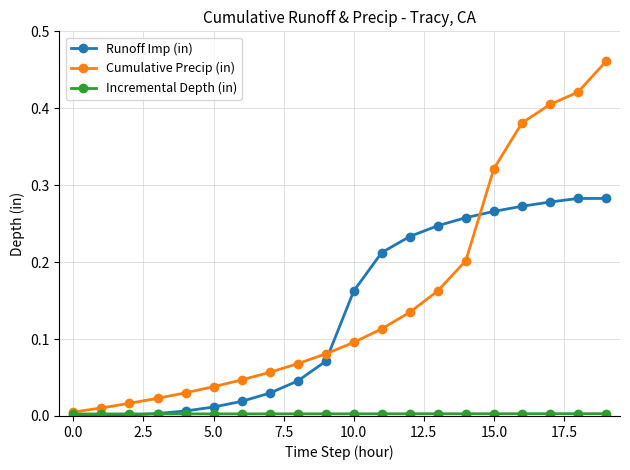

Which series has the largest range (max minus min)?

Cumulative Precip (in)